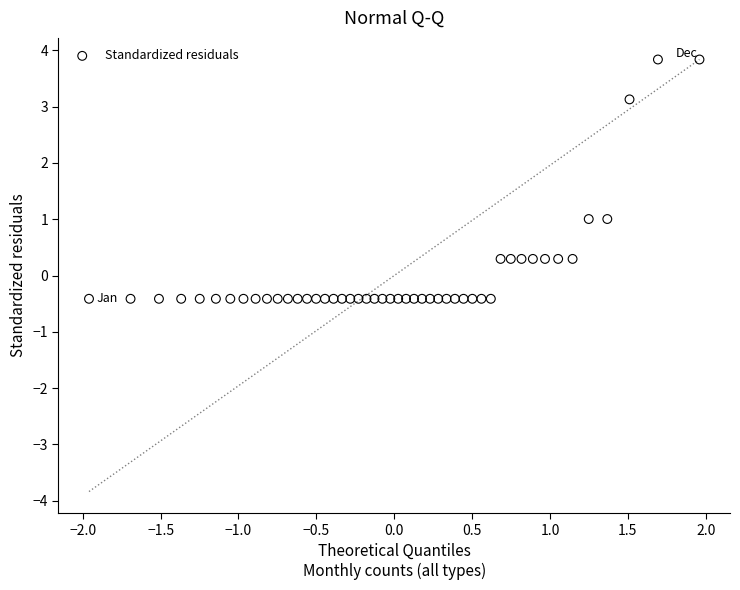

What is the range of Y values (max minus min)?

4.3